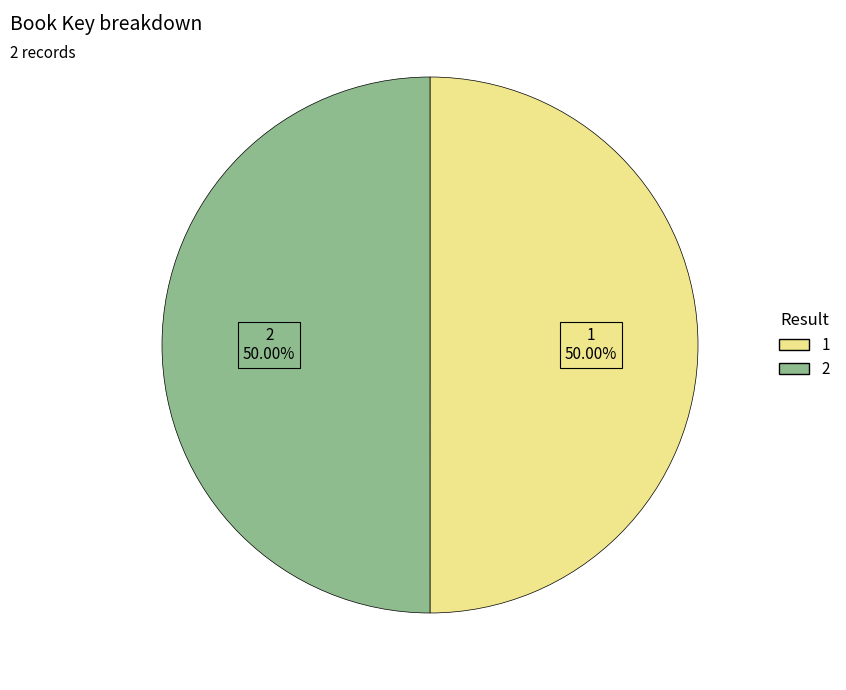

Do 2 and 1 together represent more than half of the pie?

Yes